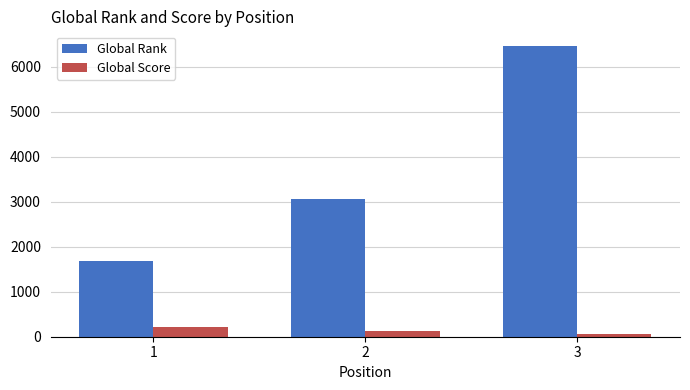

Which series has the largest total across all categories?

Global Rank